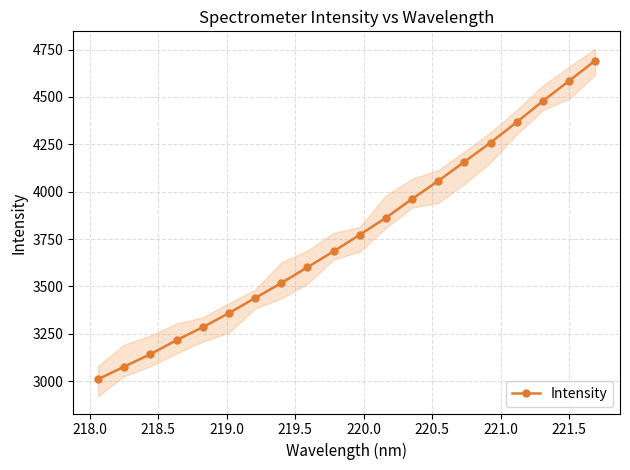

What is the sum of all values?

75516.2